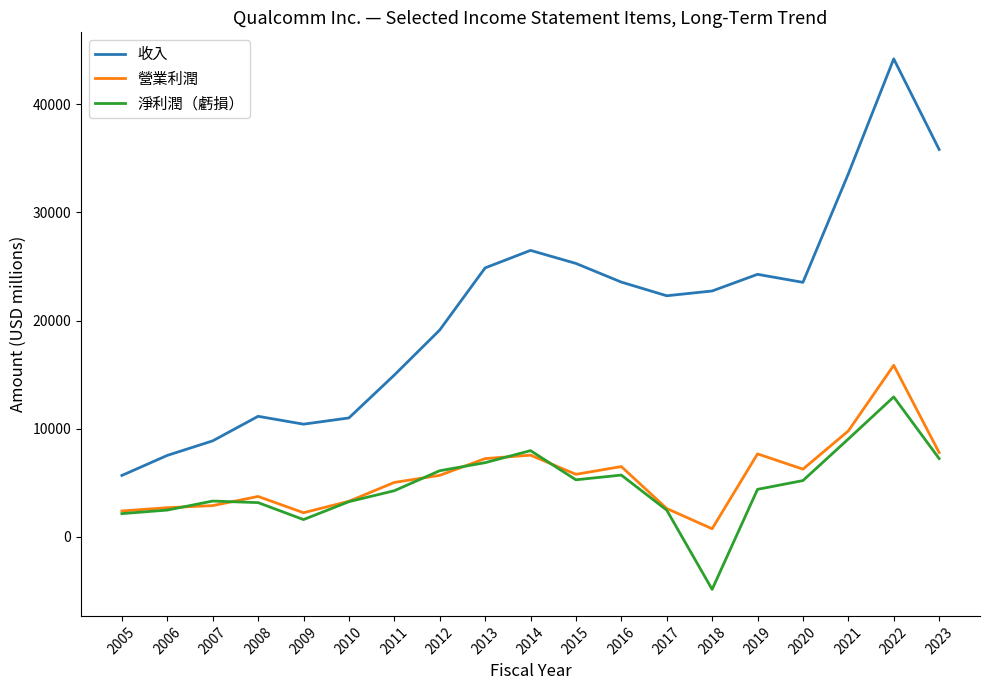

True or false: 收入 and 營業利潤 intersect in this chart.

False